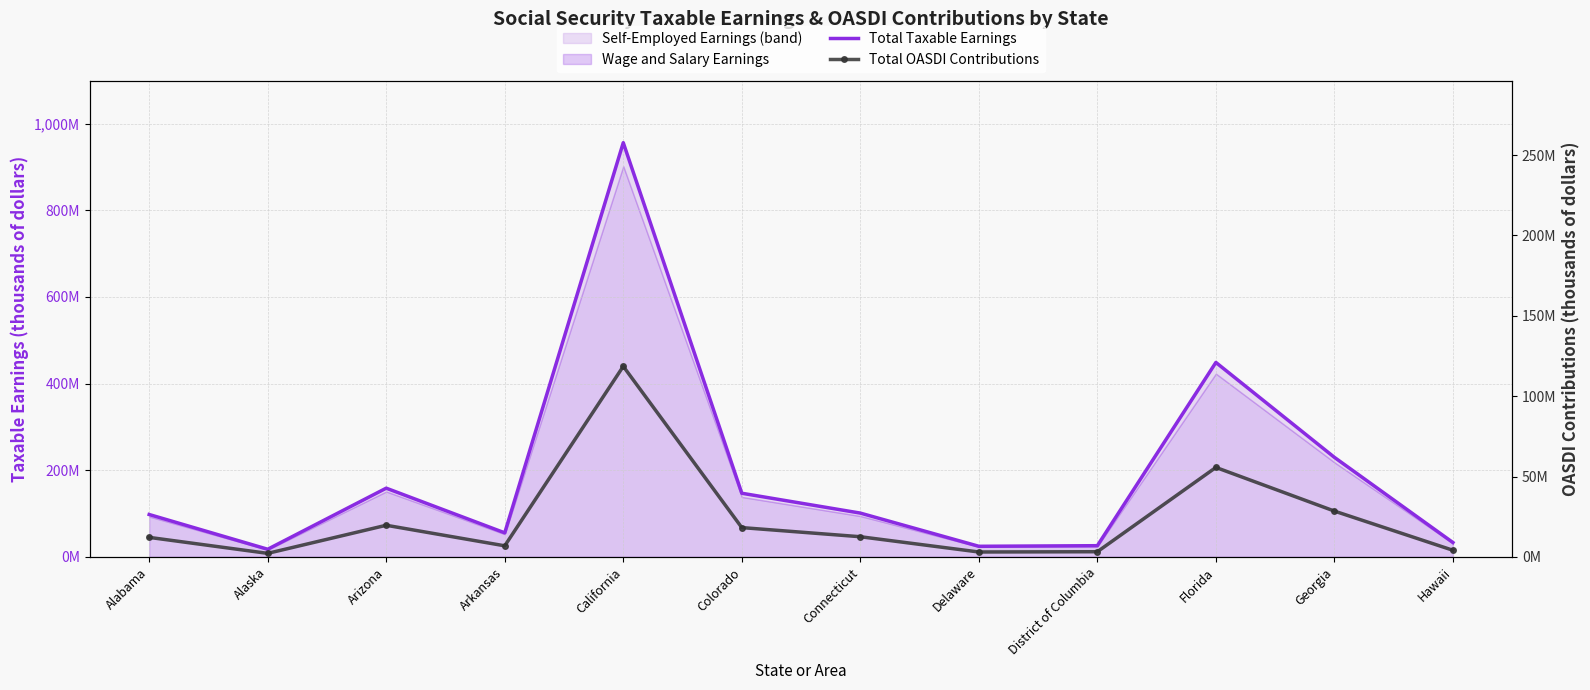

Which series changed the most between Arizona and Connecticut?

Total Taxable Earnings